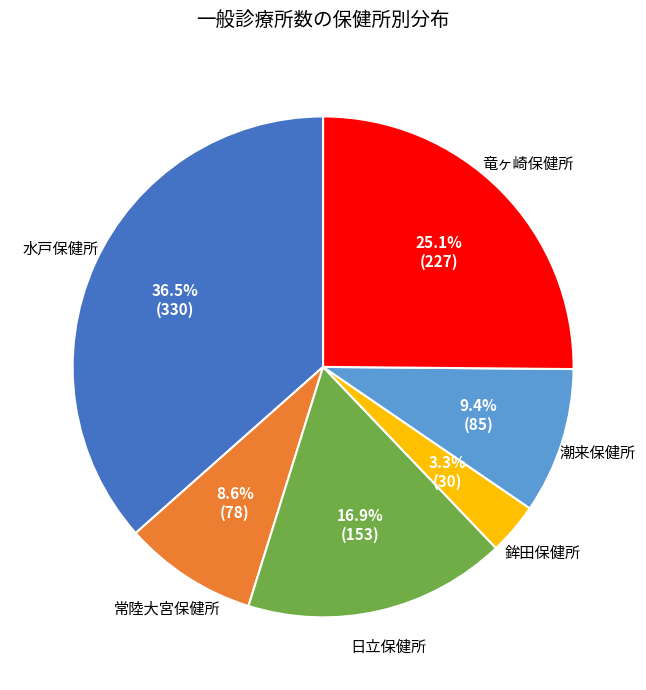

Does any single category account for the majority?

No